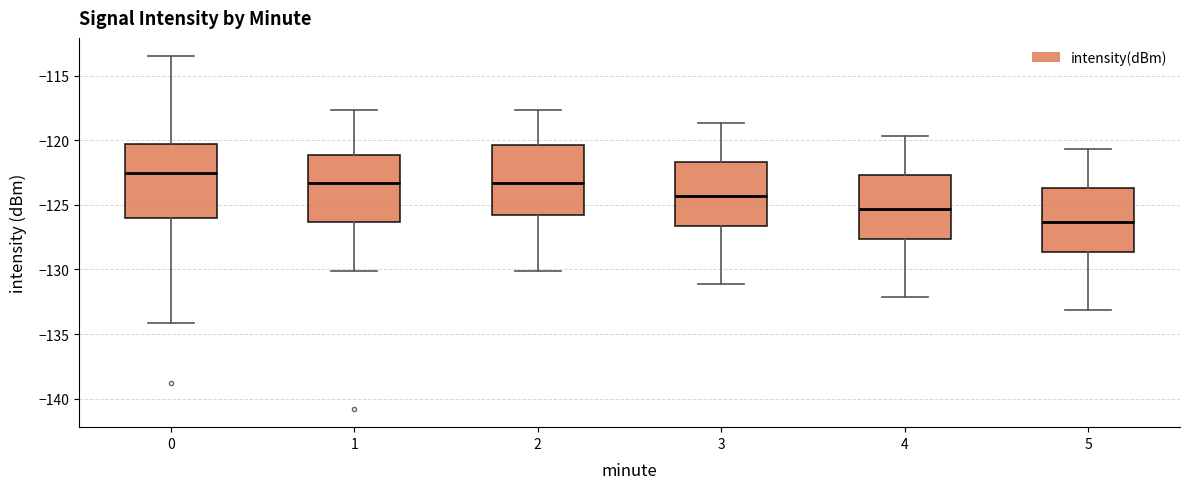

Reading left to right, transcribe this box plot: for each box, give where its median line is, the range the box spans, and where its two whiskers end, as read against the y-axis. The values are not printed on the chart, so give them approximately, as read against the axis.

0: median -122.5, box -126.0 to -120.5, whiskers -134.0 to -113.5
1: median -123.5, box -126.5 to -121.0, whiskers -130.0 to -117.5
2: median -123.5, box -126.0 to -120.5, whiskers -130.0 to -117.5
3: median -124.5, box -126.5 to -121.5, whiskers -131.0 to -118.5
4: median -125.5, box -127.5 to -122.5, whiskers -132.0 to -119.5
5: median -126.5, box -128.5 to -123.5, whiskers -133.0 to -120.5